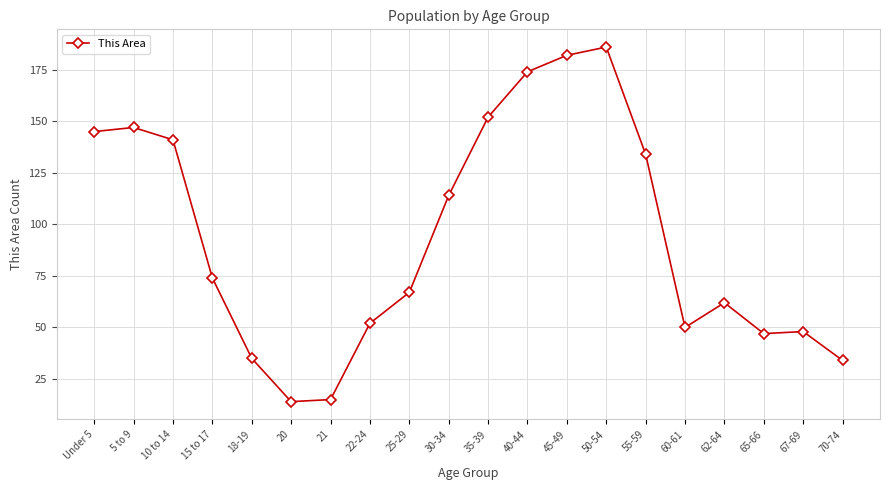

True or false: there are more than 1 points higher than both neighbors.

True